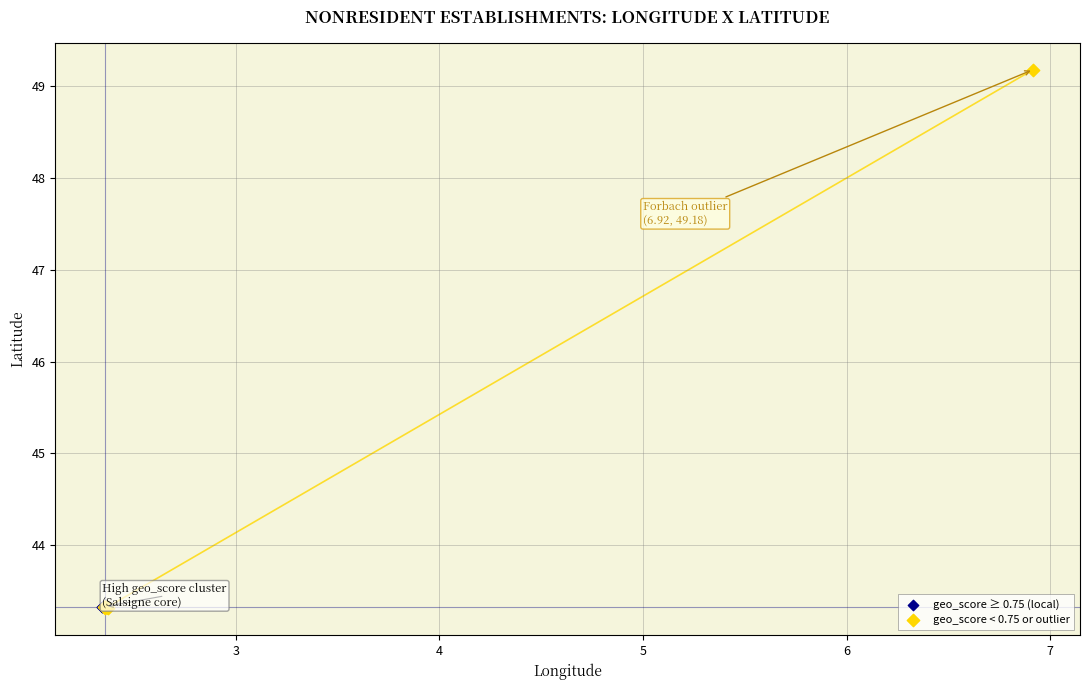

What are all the series names shown in the legend?

geo_score ≥ 0.75 (local), geo_score < 0.75 or outlier